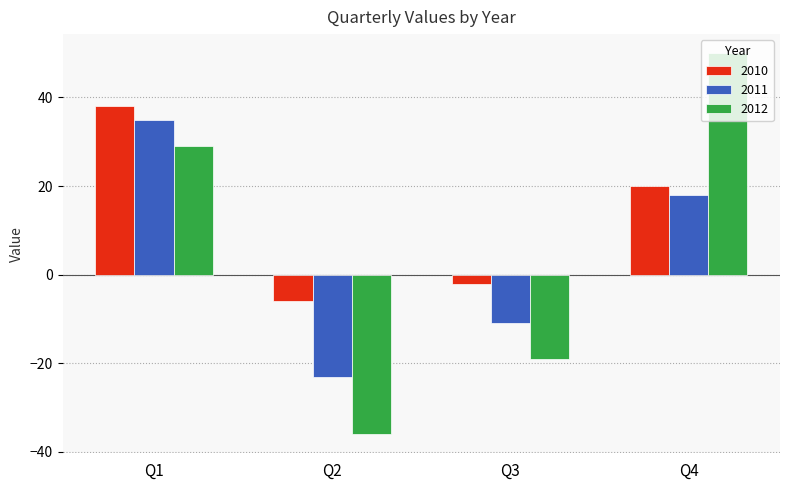

Is the value of 2012 at Q3 greater than the value of 2011 at Q1?

No